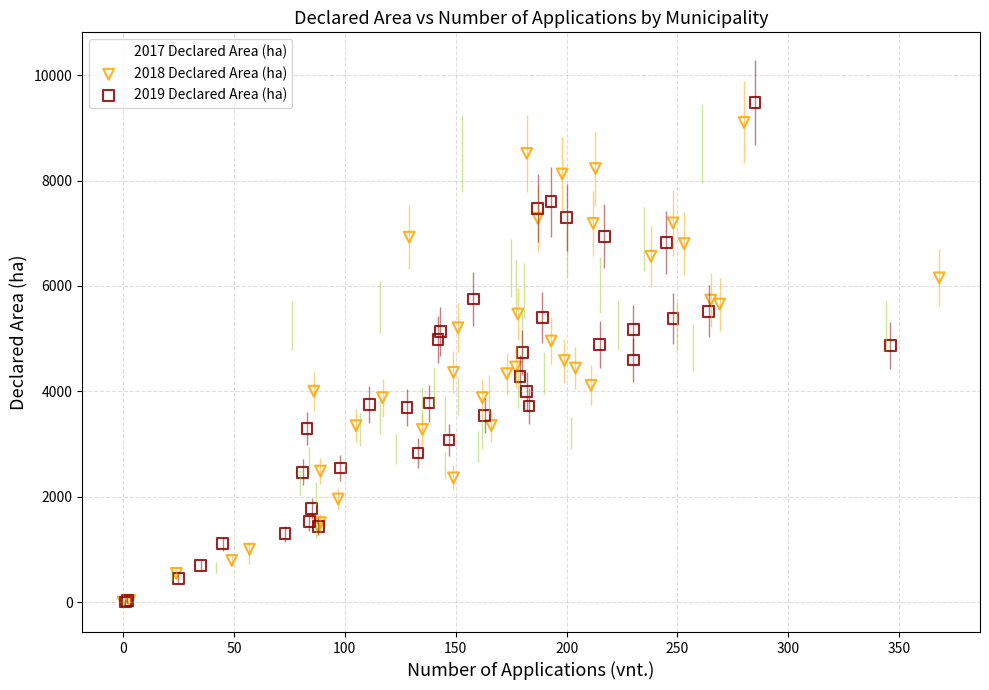

Which series has the widest spread of Y values?

2019 Declared Area (ha)